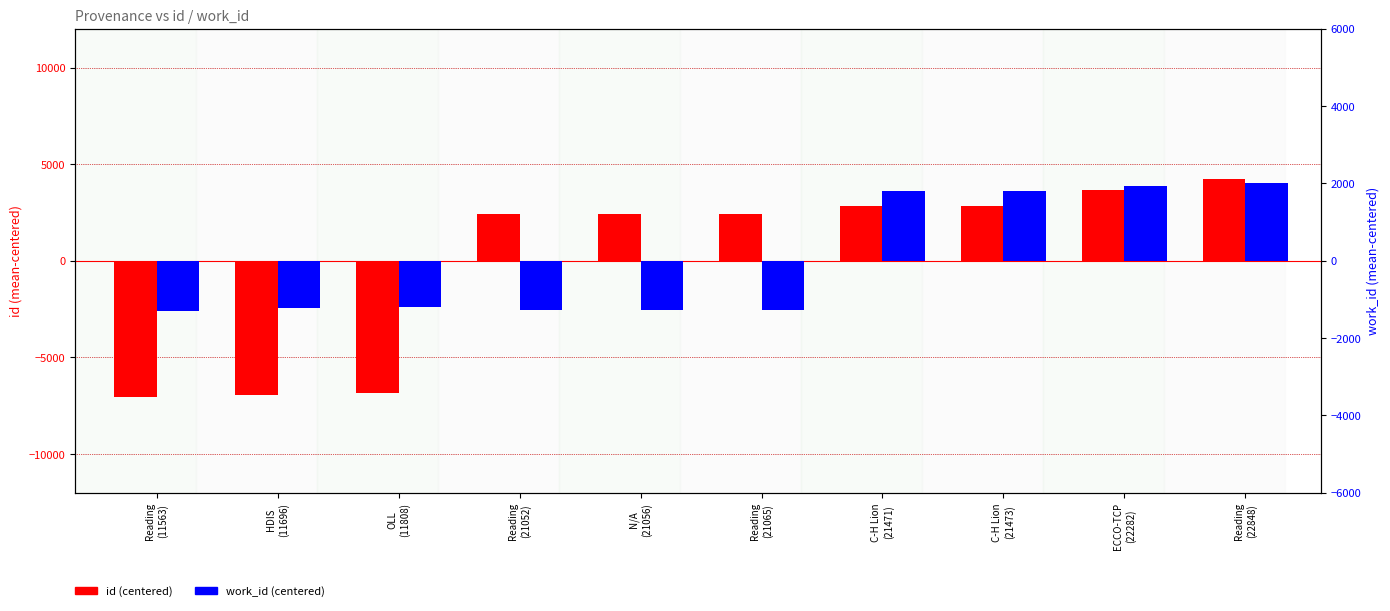

What is the sum of the id (centered) values at Reading
(21052) and ECCO-TCP
(22282)?

6071.2